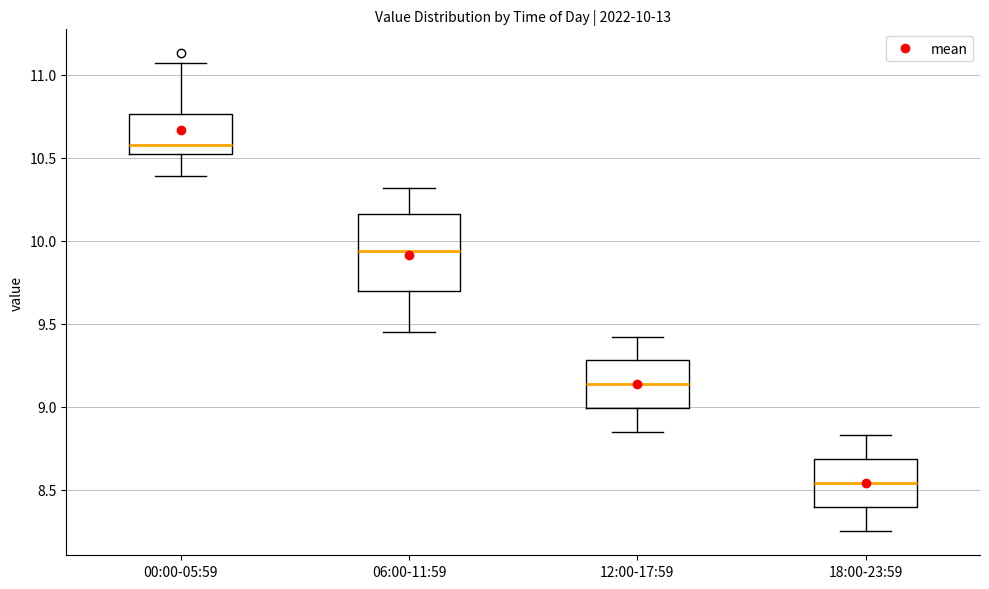

Which box is the tallest, from its lower edge to its upper edge?

06:00-11:59